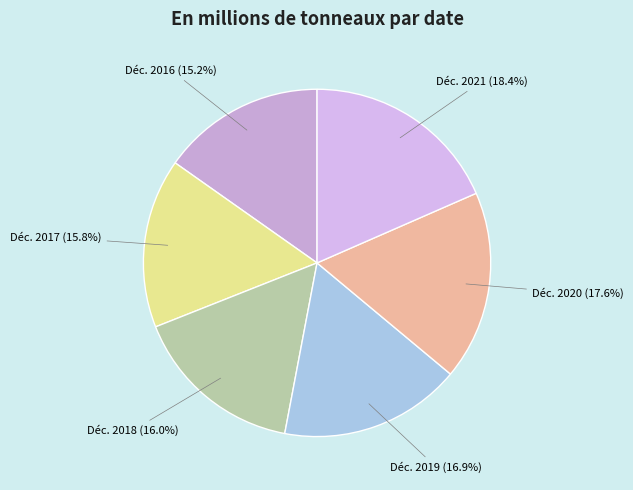

Does Déc. 2020 represent more than half of the total?

No